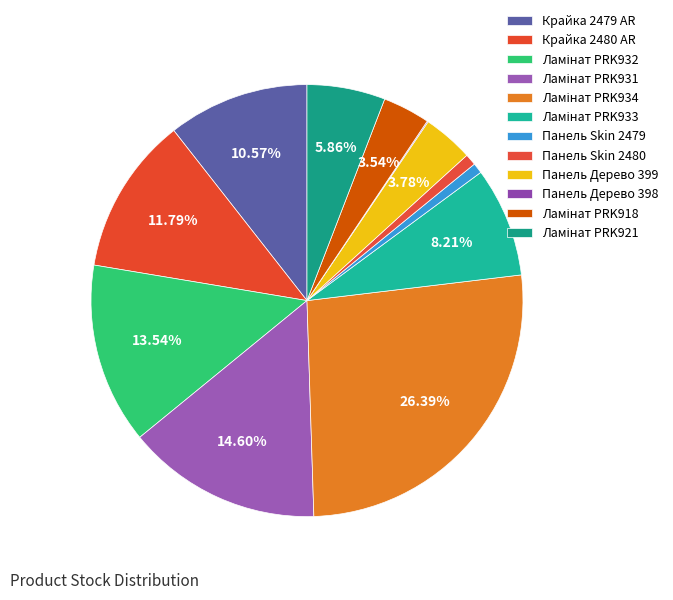

To the nearest percent, what is the difference between the largest and smallest slice percentages?

26%